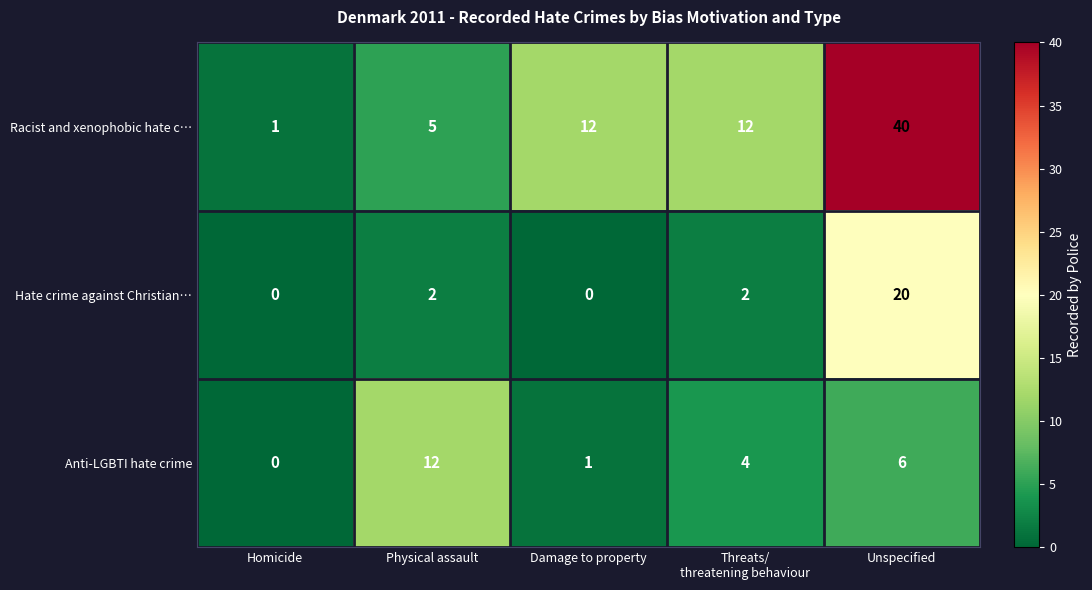

What is the spread (max minus min) of values at Physical assault?

10